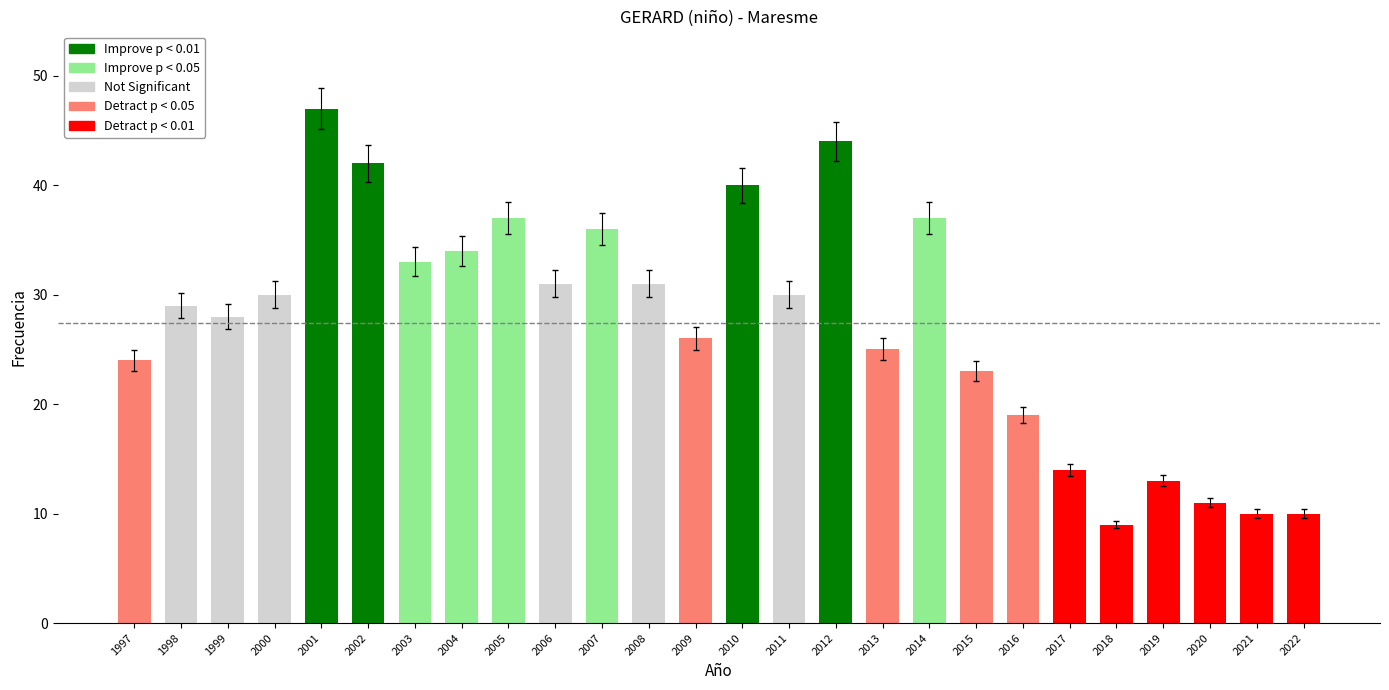

What is the difference between the maximum and second lowest values?

37